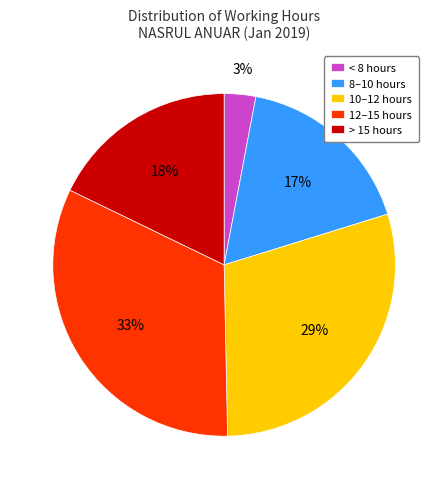

Do < 8 hours and > 15 hours together represent more than half of the pie?

No